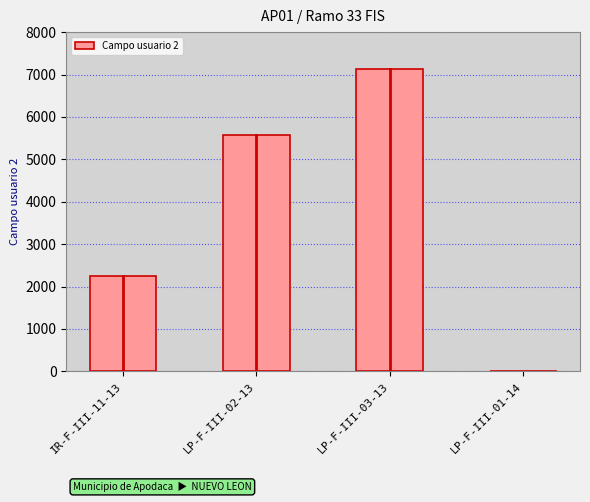

What is the sum of the values at LP-F-III-03-13 and LP-F-III-02-13?

12698